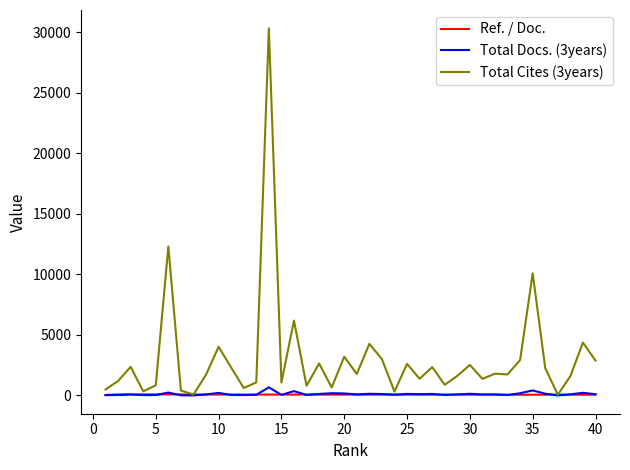

What is the highest value of the Total Cites (3years) series?

30312.0